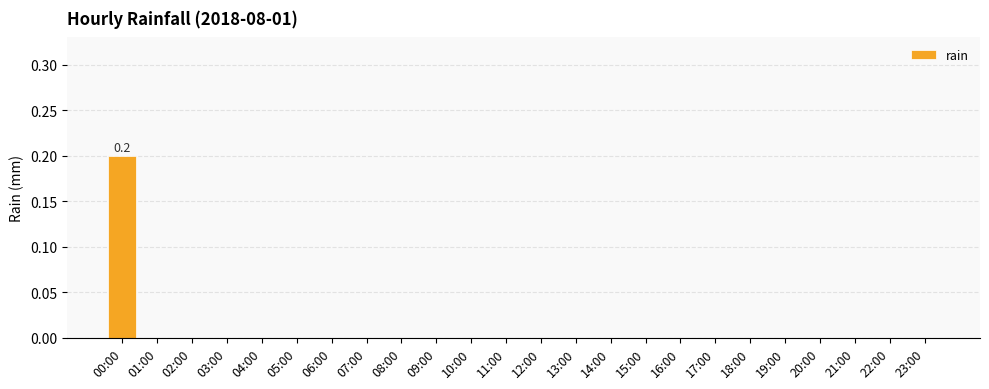

At which category does the chart reach its peak across all series?

00:00